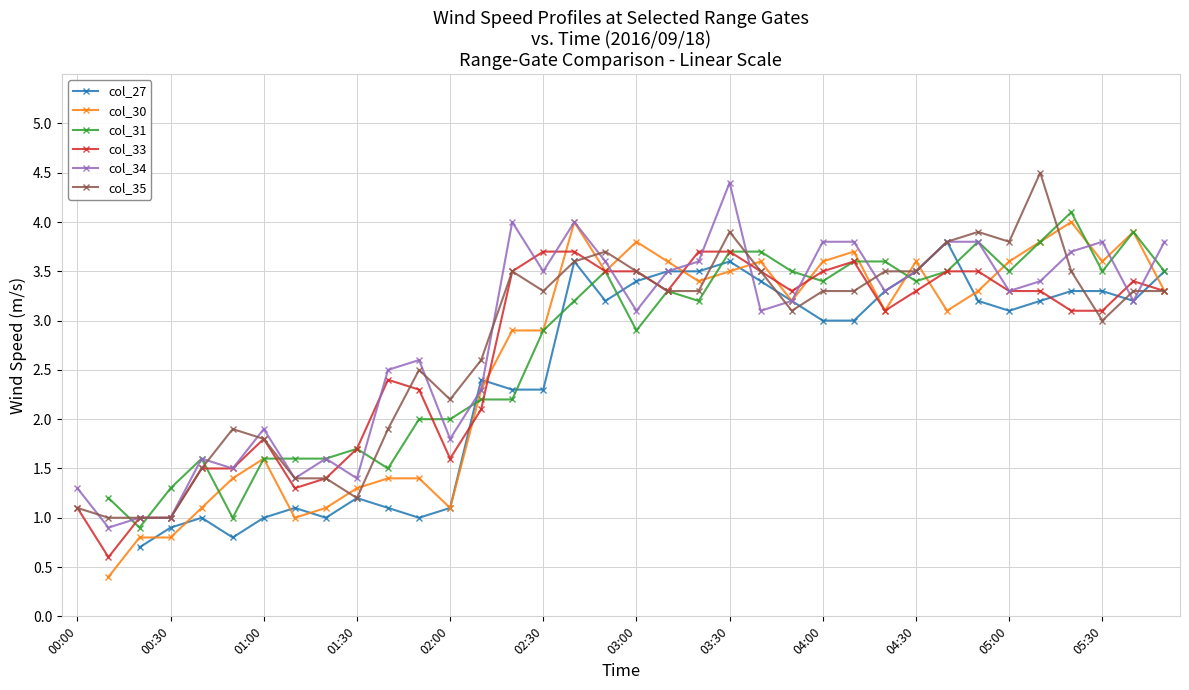

How many lines are shown in the chart?

6